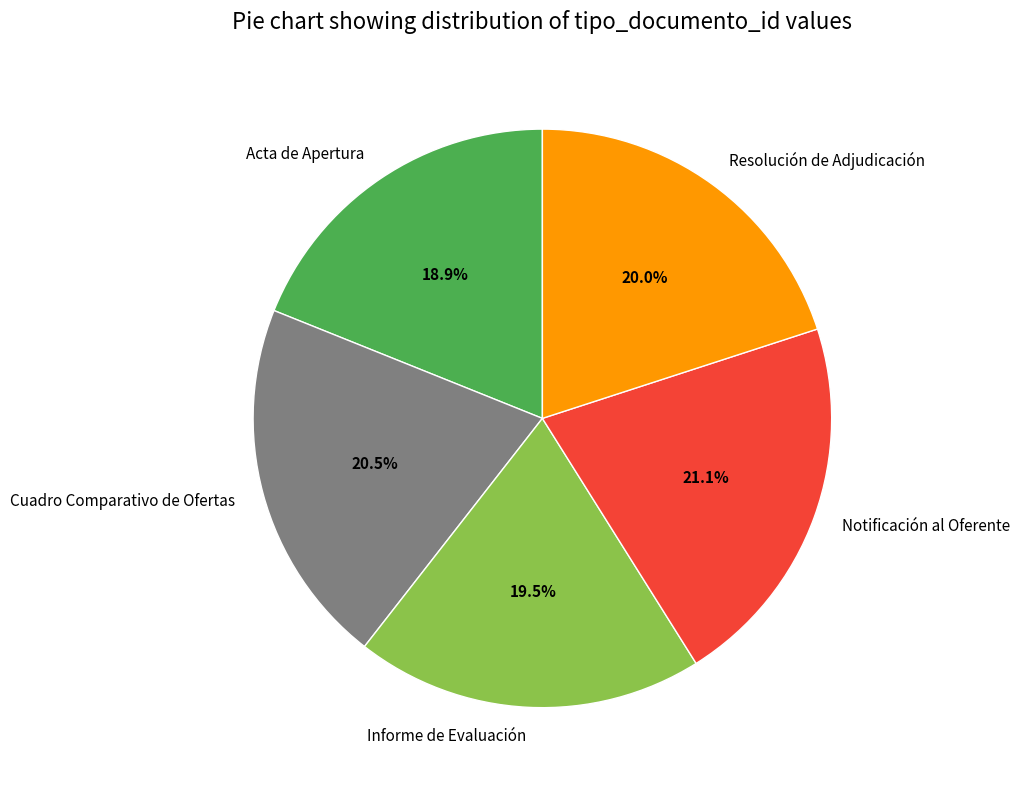

Which has a higher value, Notificación al Oferente or Resolución de Adjudicación?

Notificación al Oferente